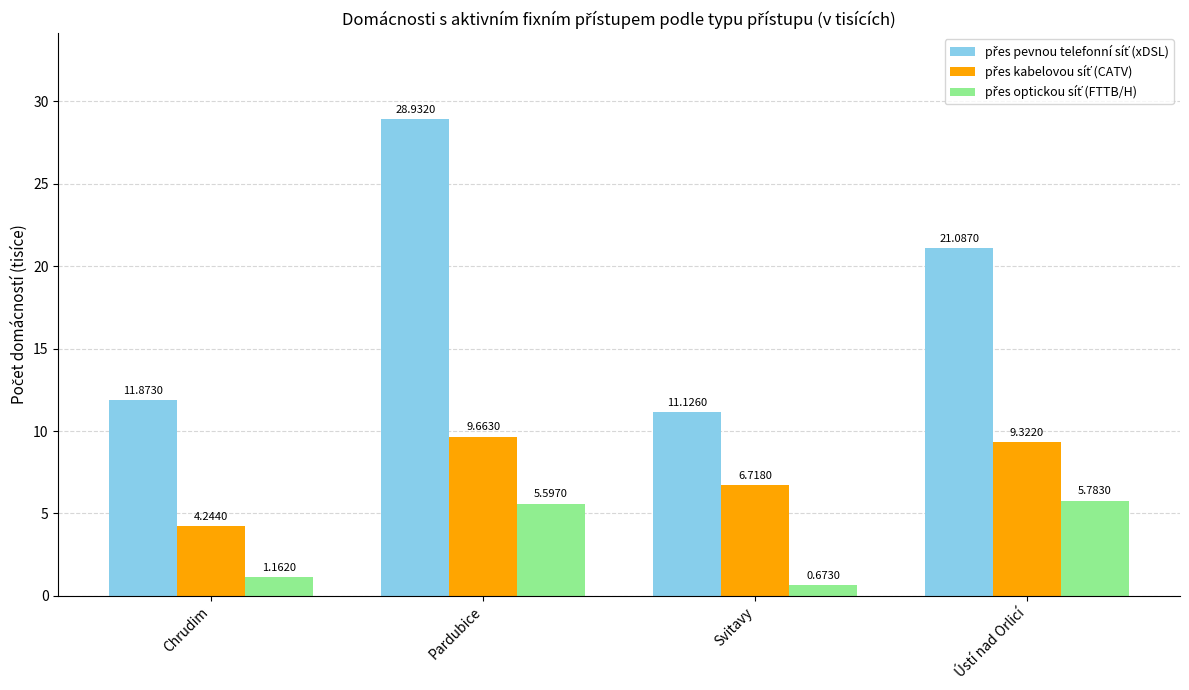

What is the total value across all series at Ústí nad Orlicí?

36.2